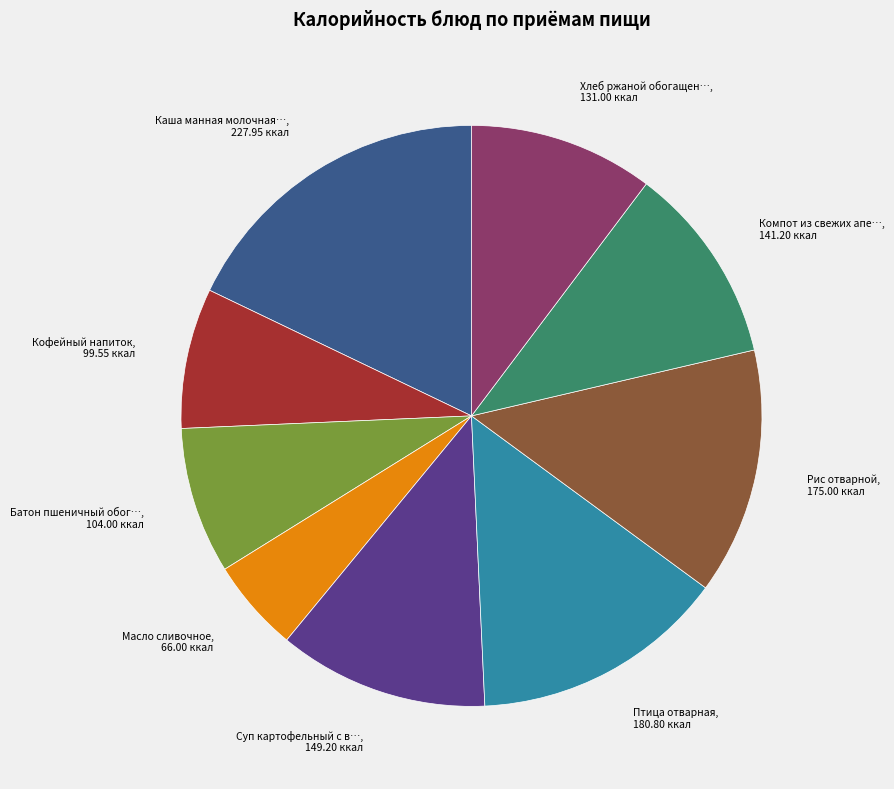

Is there a majority slice in this chart?

No